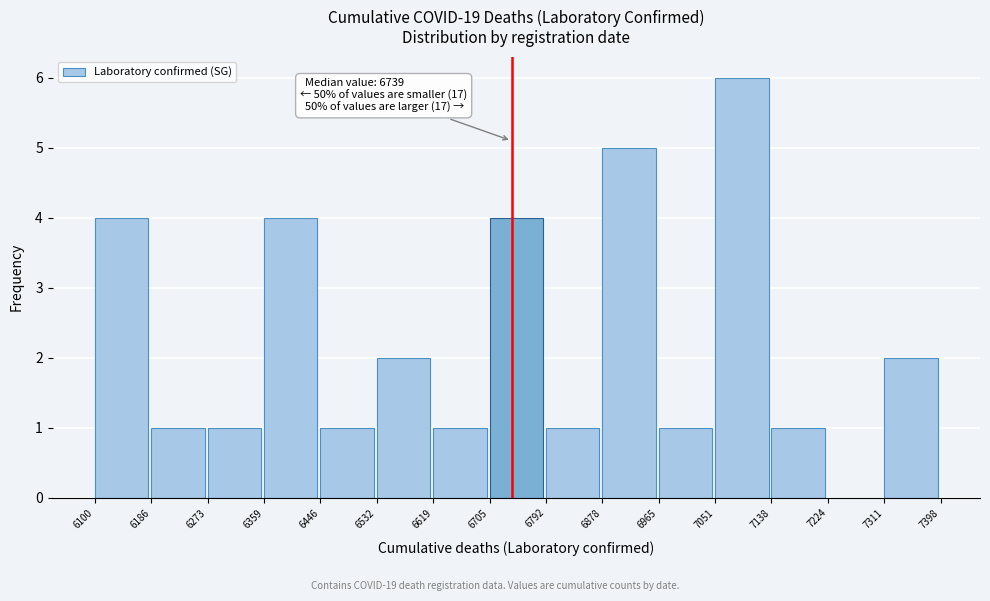

Which range on the x-axis has the tallest bar?

7051 to 7138